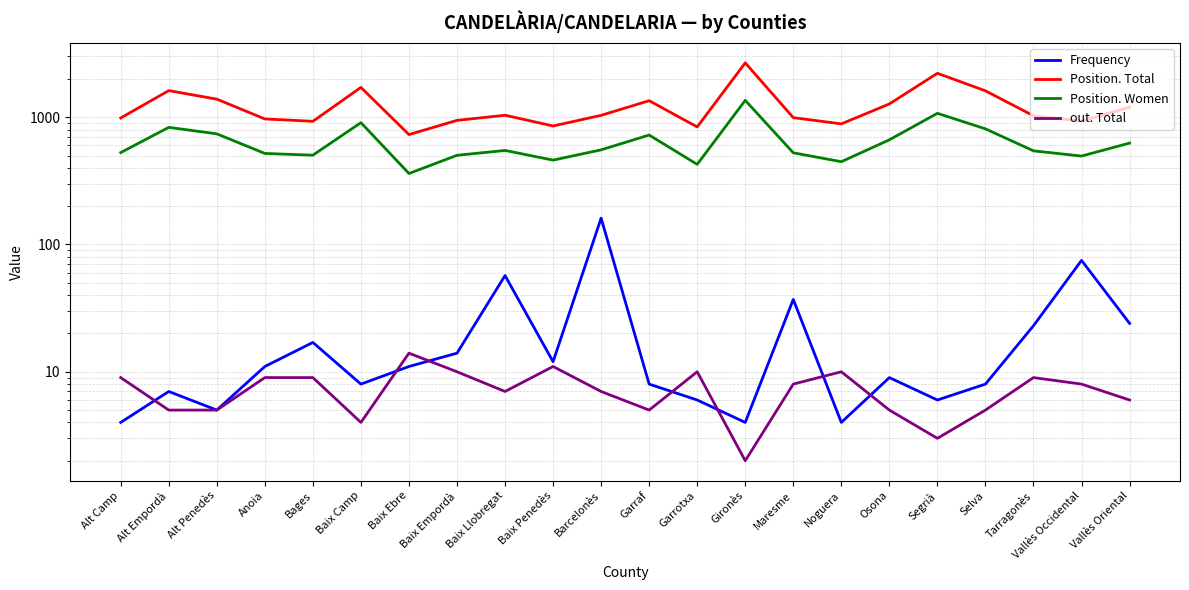

Between Baix Llobregat and Osona, which is larger?

Baix Llobregat